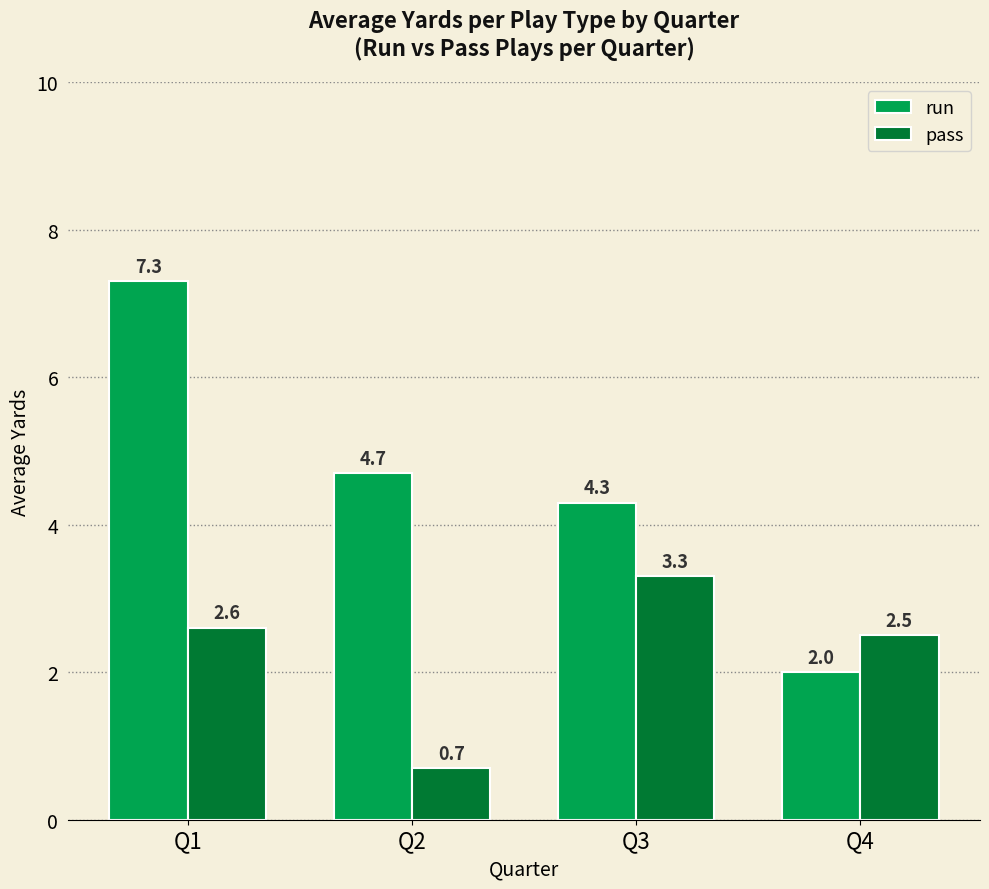

Reading left to right, what are all the values shown in this chart?

run: 7.3	4.7	4.3	2.0
pass: 2.6	0.7	3.3	2.5